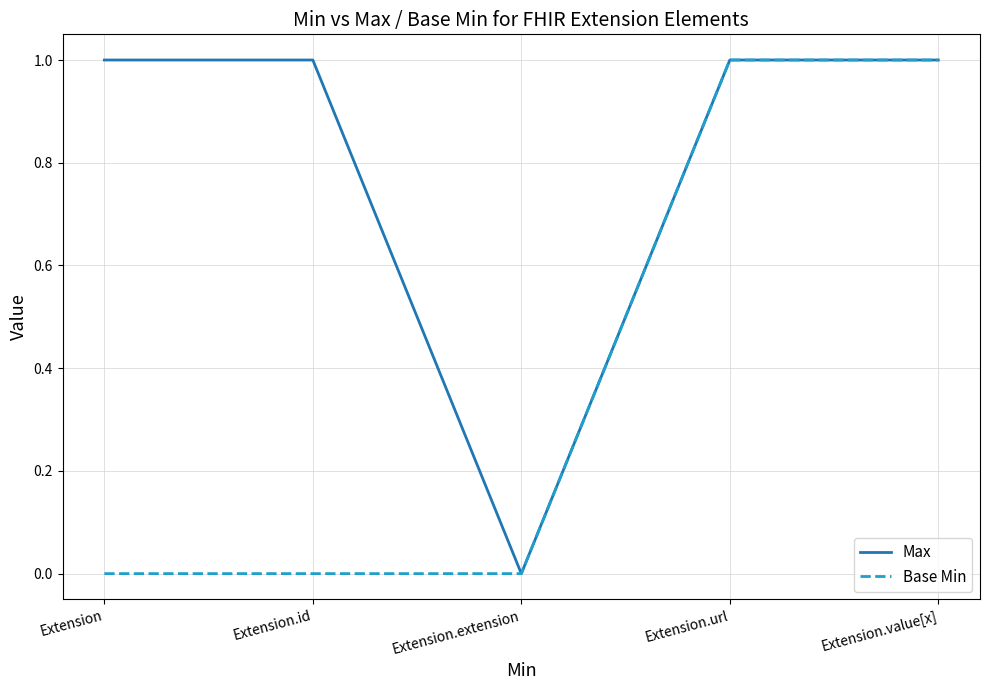

What is the approximate value of Max at Extension.id?

1